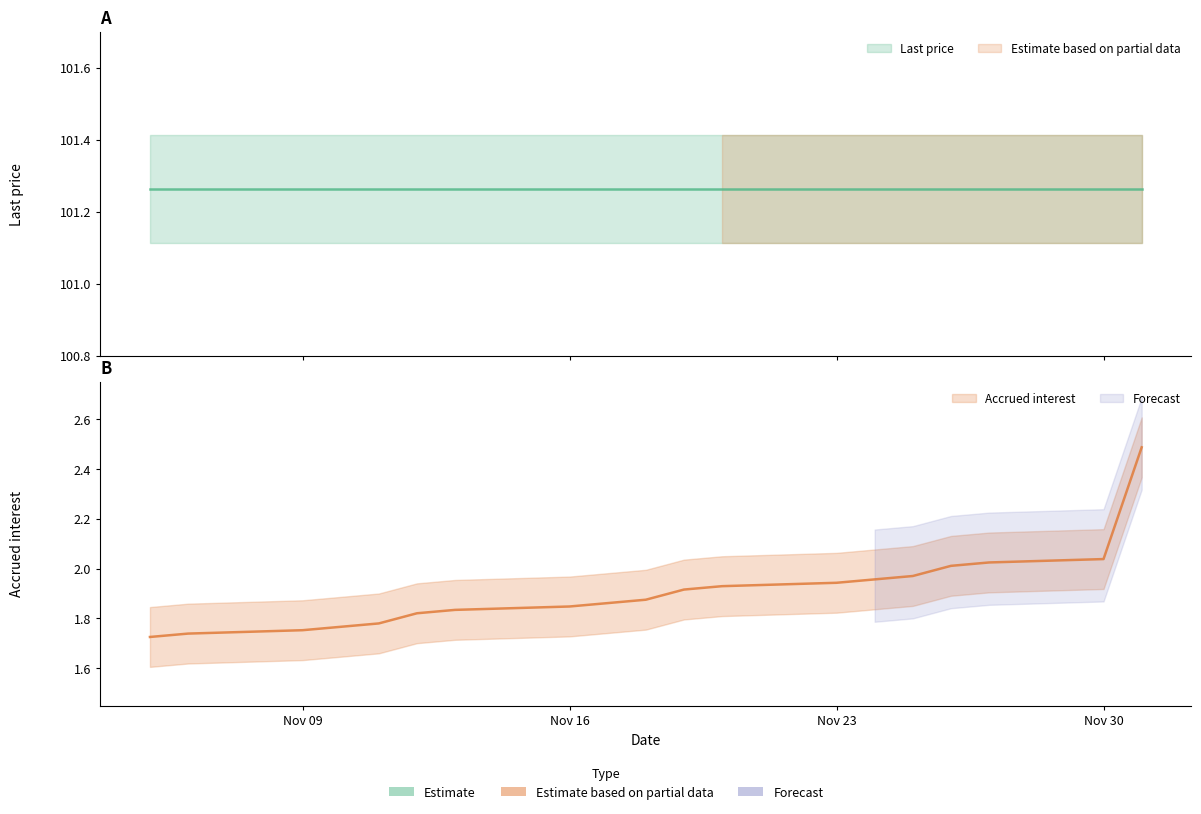

The chart shows a value of 3.0 at 2020-11-06. True or false?

False